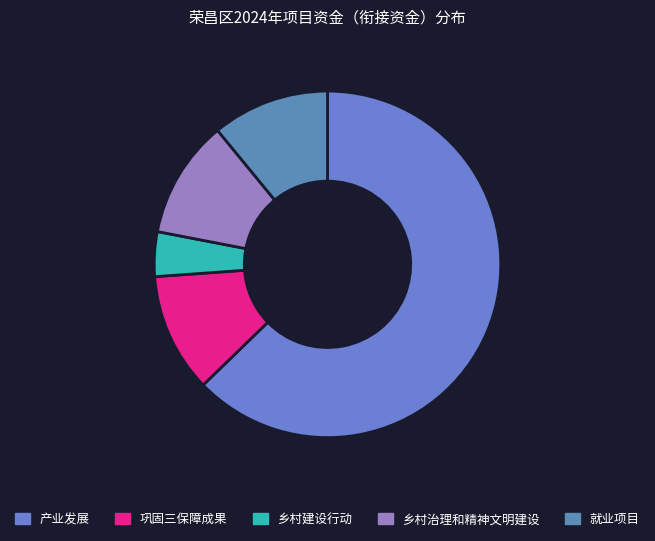

Approximately how many times larger is the value at 就业项目 compared to 乡村建设行动?

2.6